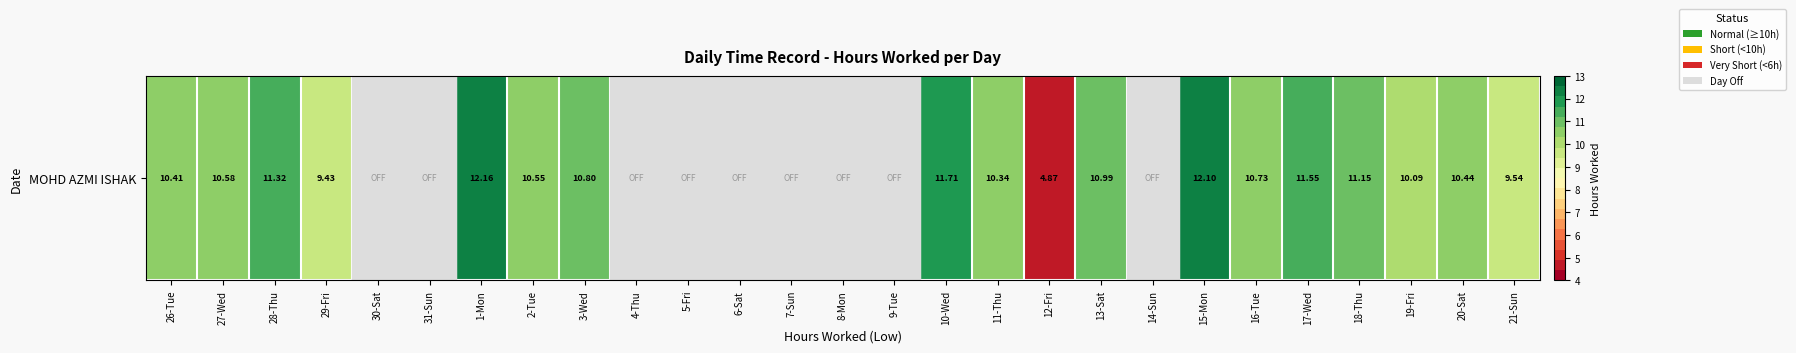

Rank the categories by value from highest to lowest.

1-Mon, 15-Mon, 10-Wed, 17-Wed, 28-Thu, 18-Thu, 13-Sat, 3-Wed, 16-Tue, 27-Wed, 2-Tue, 20-Sat, 26-Tue, 11-Thu, 19-Fri, 21-Sun, 29-Fri, 12-Fri, 30-Sat, 31-Sun, 4-Thu, 5-Fri, 6-Sat, 7-Sun, 8-Mon, 9-Tue, 14-Sun